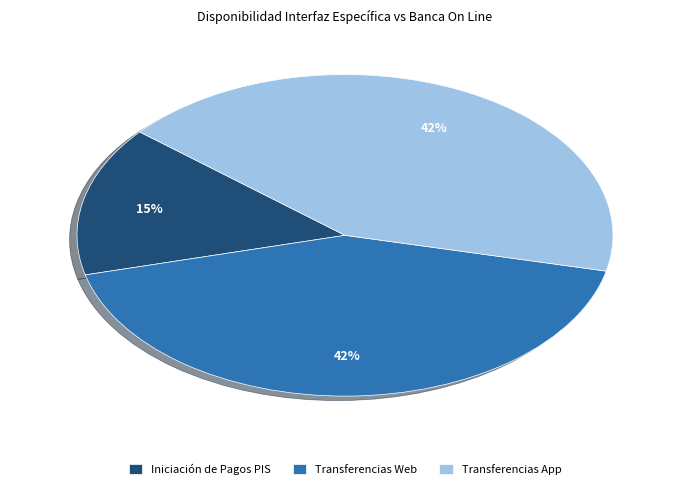

What is the ratio of the value at Transferencias Web to the value at Iniciación de Pagos PIS?

2.8